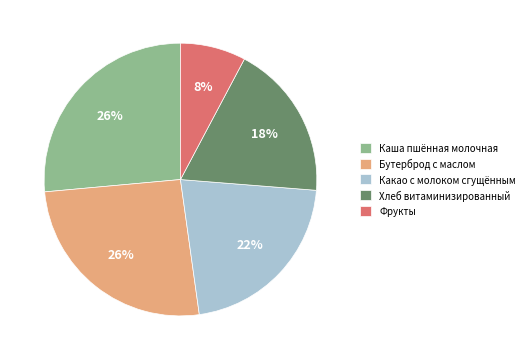

What percentage is the Каша пшённая молочная slice, to the nearest percent?

26%